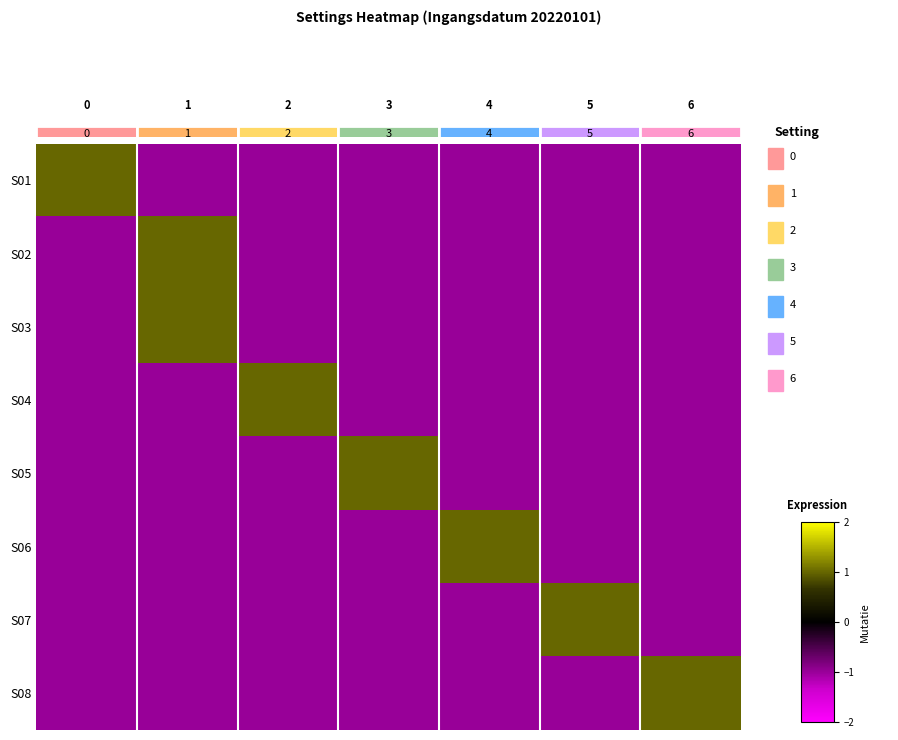

At how many categories does at least one series exceed 0?

7